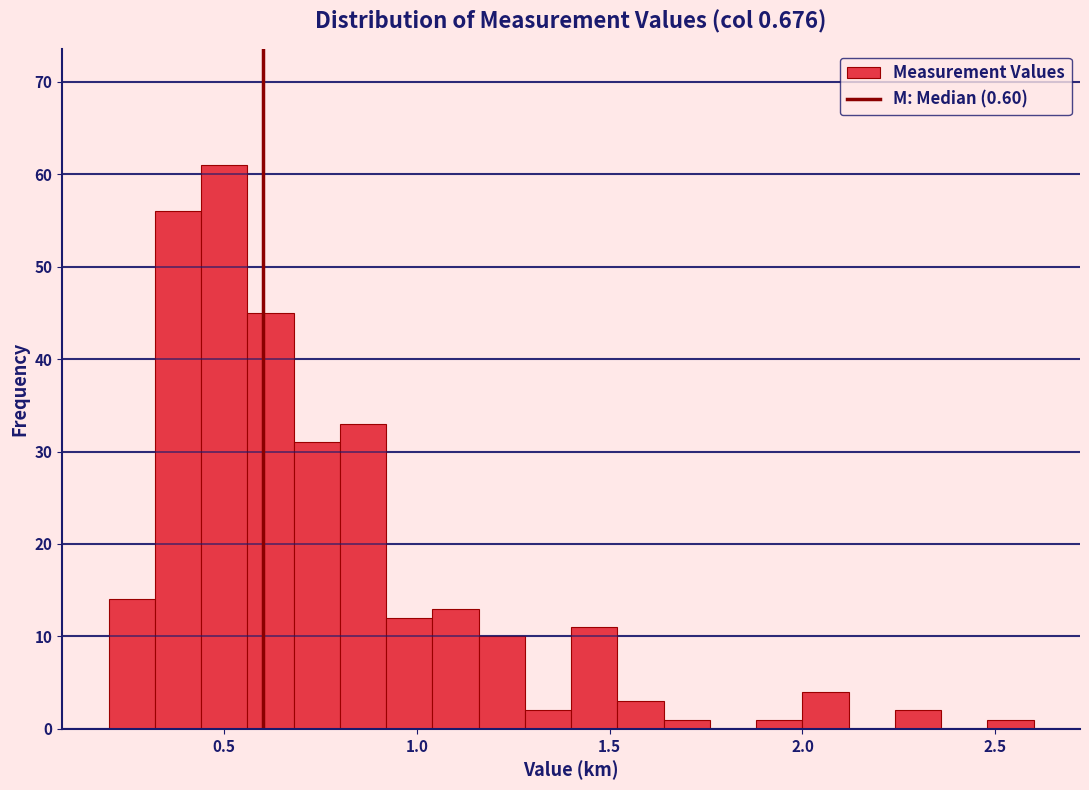

Read against the x-axis, roughly where is the centre of the tallest bar?

0.50